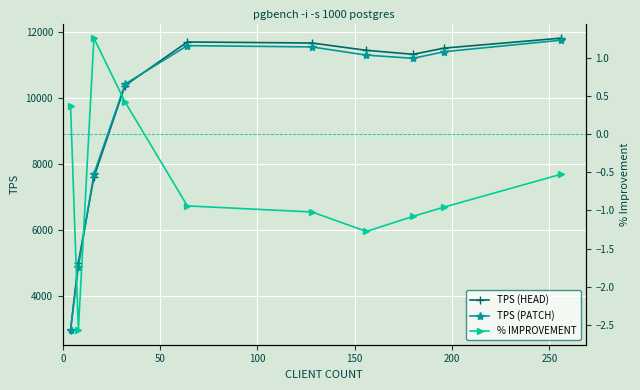

Which series has the widest spread of values?

TPS (HEAD)